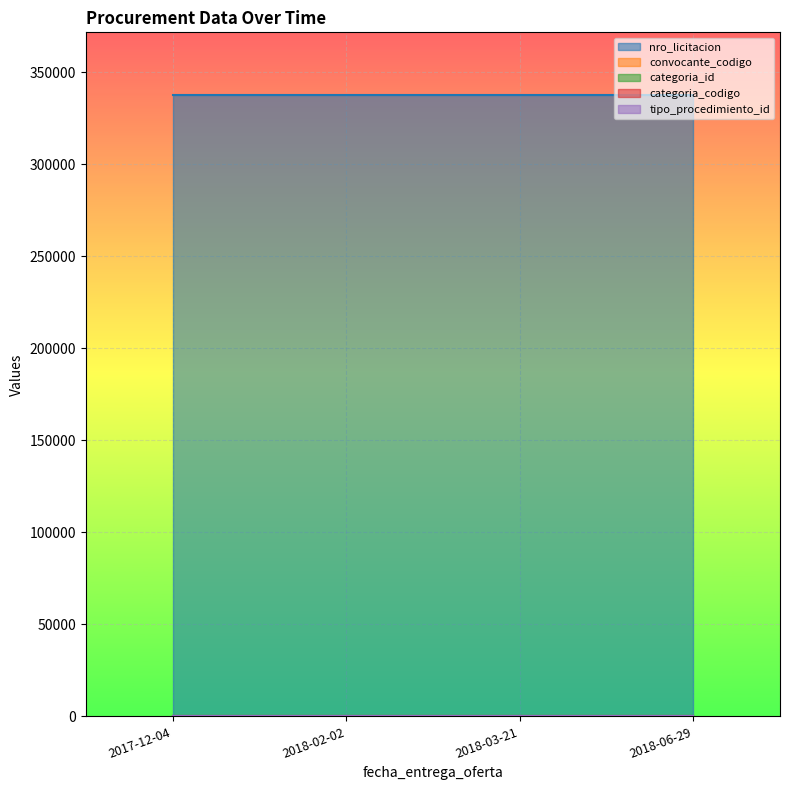

What are all the series names shown in the legend?

nro_licitacion, convocante_codigo, categoria_id, categoria_codigo, tipo_procedimiento_id